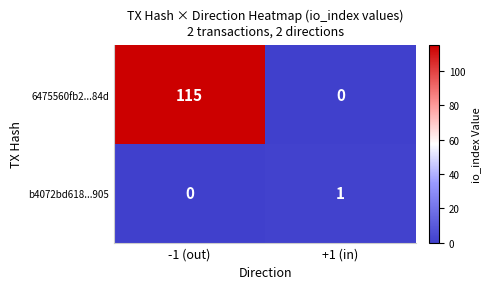

How many distinct data groups are displayed?

2